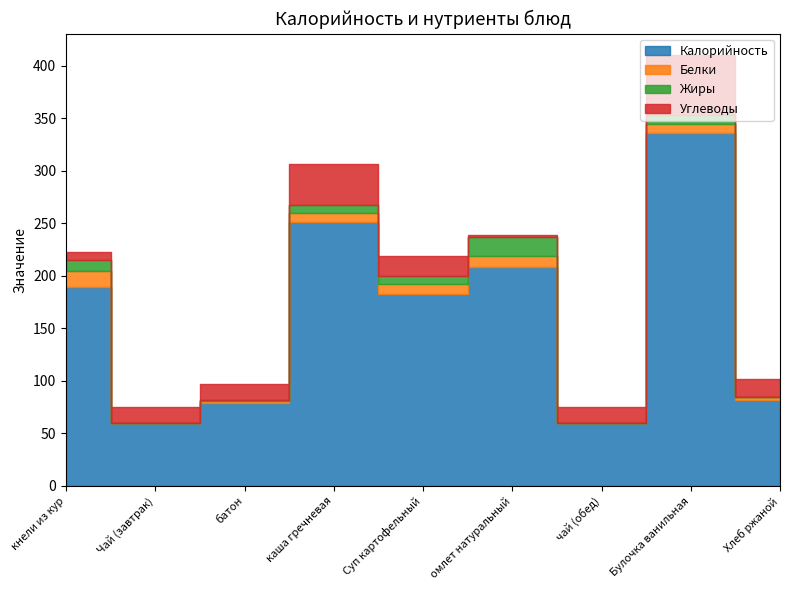

The value of Углеводы at Булочка ванильная is 29. True or false?

False